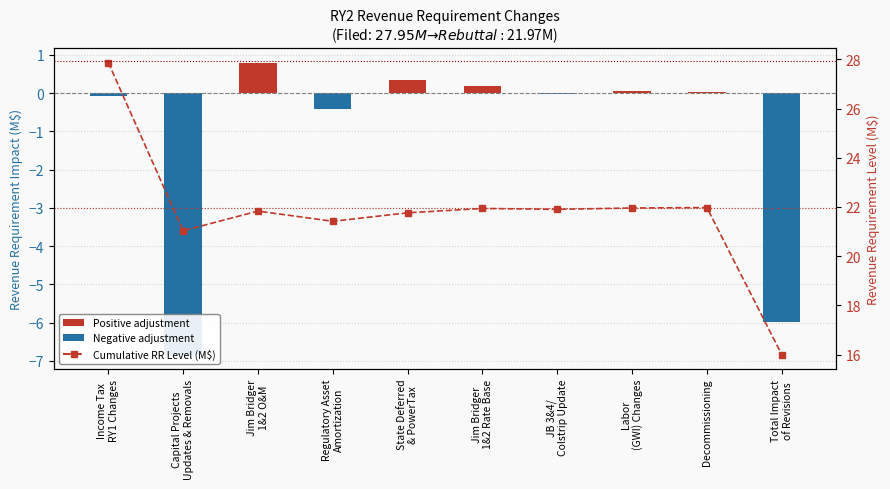

True or false: Revenue Requirement Impact (M$) has a value of 0.2 at Jim Bridger
1&2 Rate Base.

True